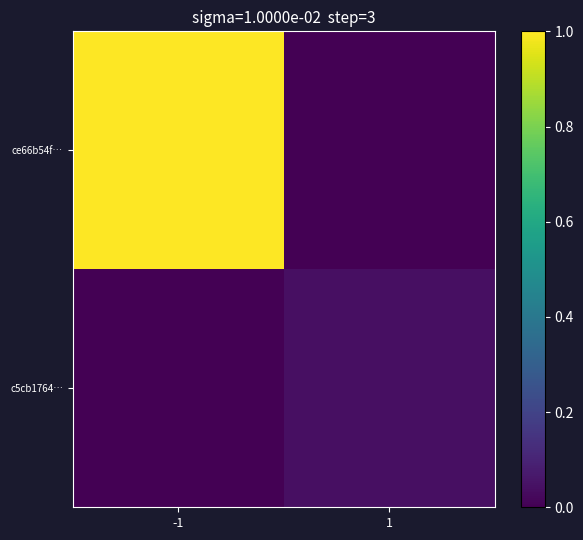

What is the spread (max minus min) of values at -1?

1.0